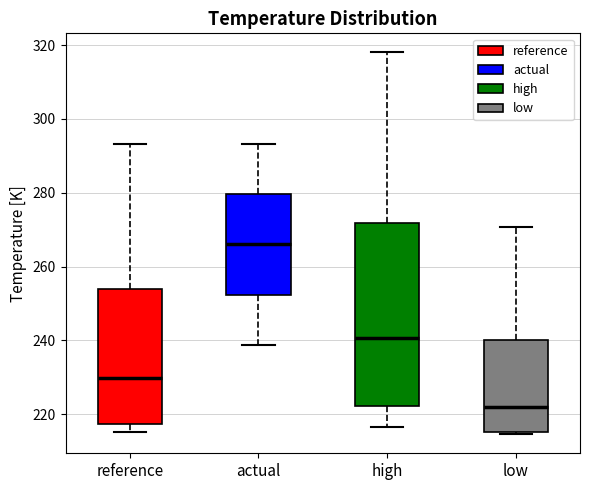

Which box has the lowest median line?

low